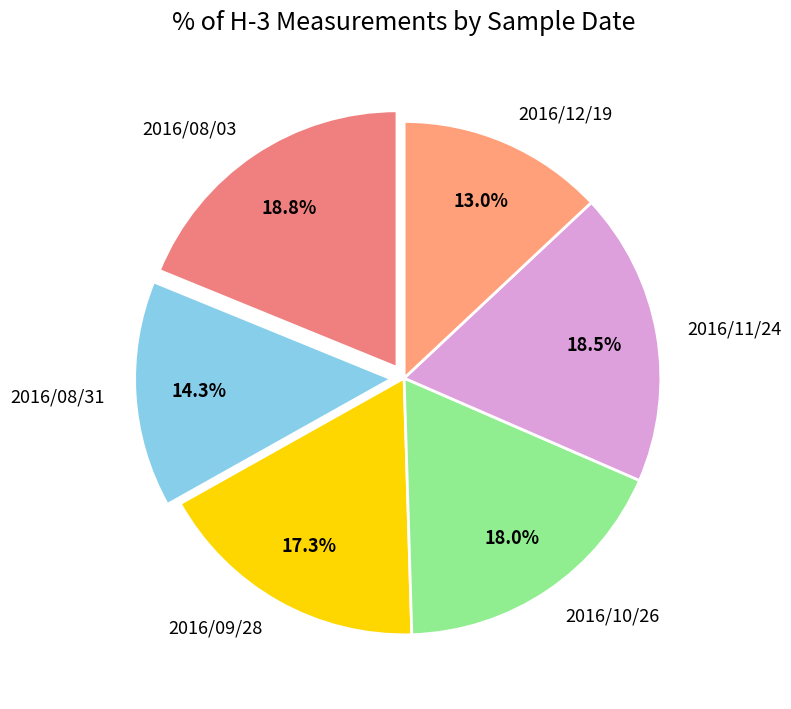

What is the total percentage of 2016/12/19 and 2016/10/26?

31.0%